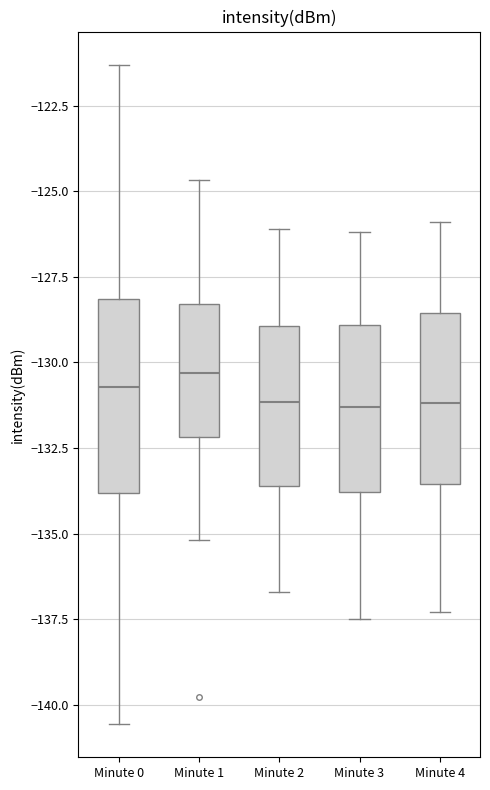

Reading left to right, read every box against the y-axis: the position of its median line, the range the box covers, and the ends of its whiskers. The values are not printed on the chart, so give them approximately, as read against the axis.

Minute 0: median -130.5, box -134.0 to -128.0, whiskers -140.5 to -121.5
Minute 1: median -130.5, box -132.0 to -128.5, whiskers -135.0 to -124.5
Minute 2: median -131.0, box -133.5 to -129.0, whiskers -136.5 to -126.0
Minute 3: median -131.5, box -134.0 to -129.0, whiskers -137.5 to -126.0
Minute 4: median -131.0, box -133.5 to -128.5, whiskers -137.5 to -126.0